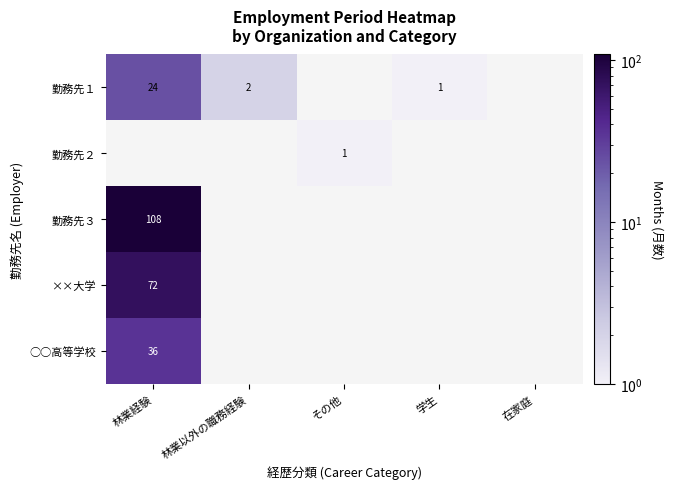

The 勤務先１ series shows 24 at 林業経験. True or false?

True